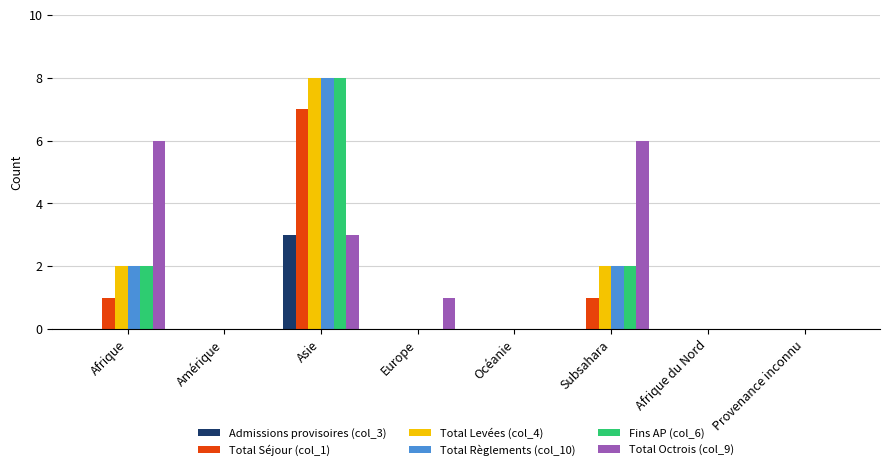

At which category is the sum across all series the highest?

Asie